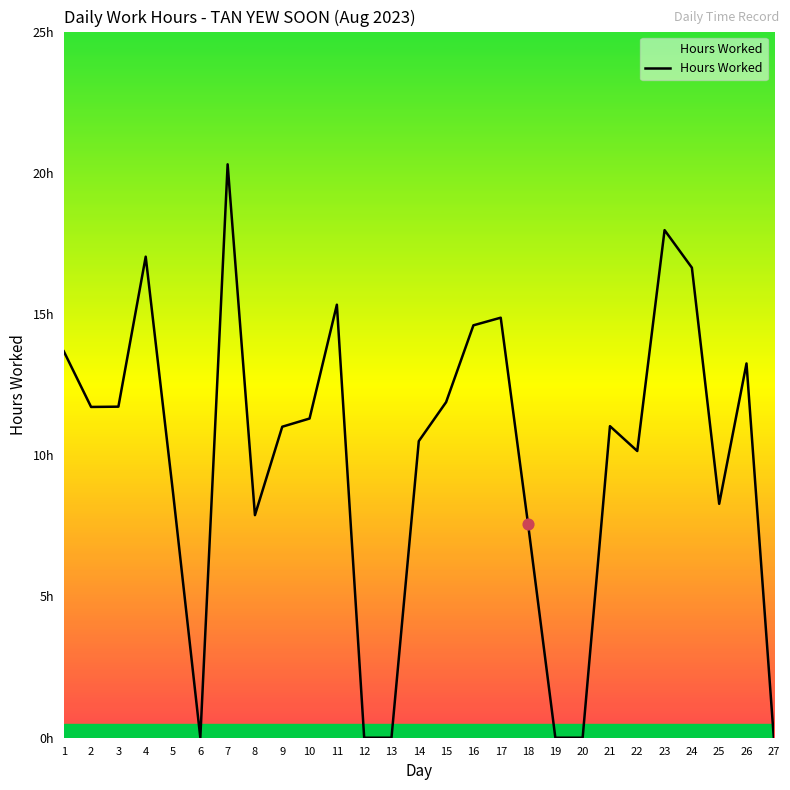

What is the ratio of the value at 11 to the value at 2?

1.3